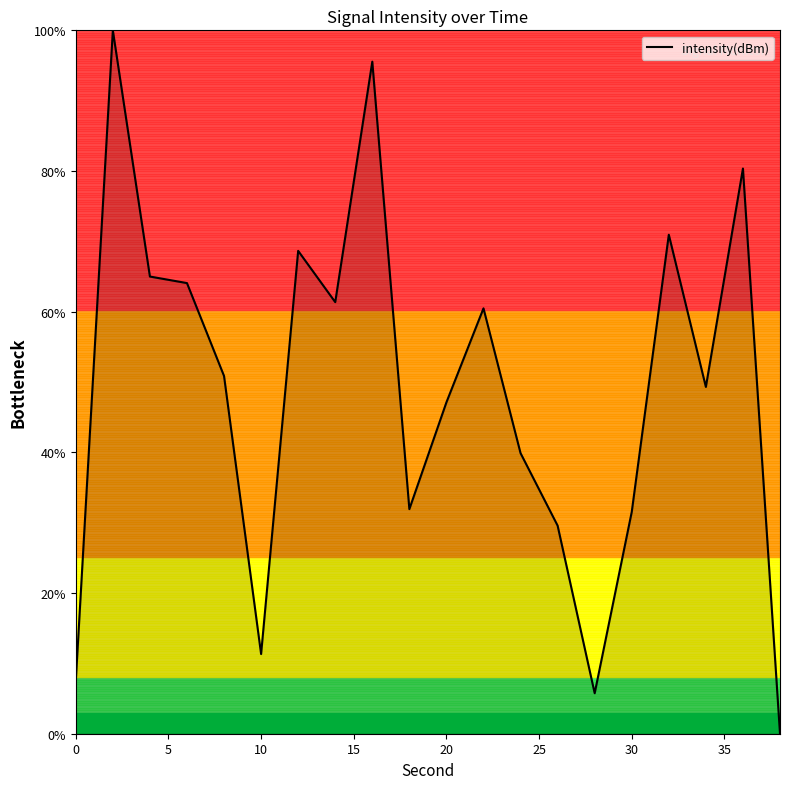

What is the maximum value shown in the chart?

100.0